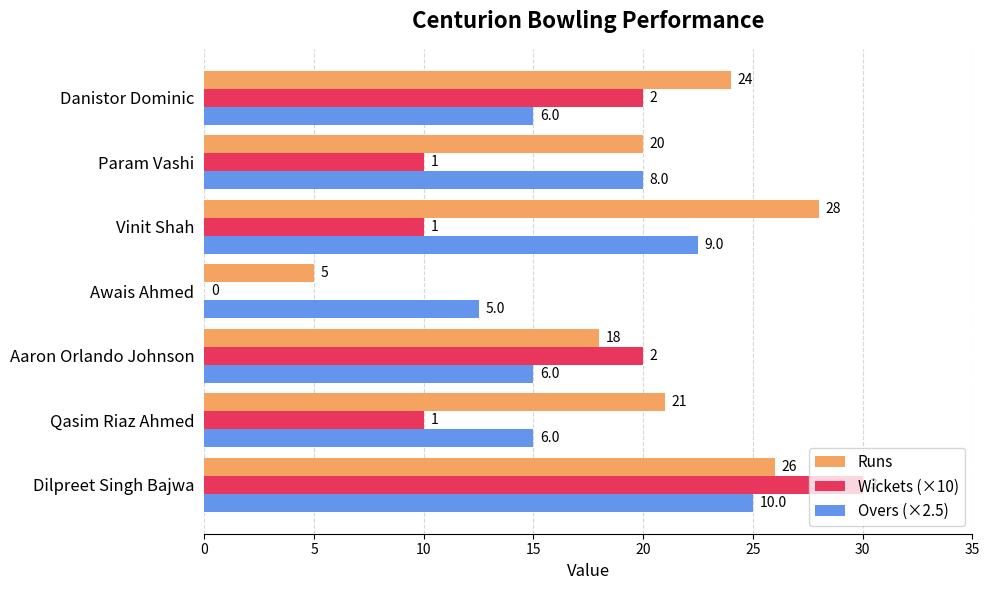

Reading left to right, transcribe all the data shown in this chart.

Runs: 26.0	21.0	18.0	5.0	28.0	20.0	24.0
Wickets (×10): 30.0	10.0	20.0	0.0	10.0	10.0	20.0
Overs (×2.5): 25.0	15.0	15.0	12.5	22.5	20.0	15.0